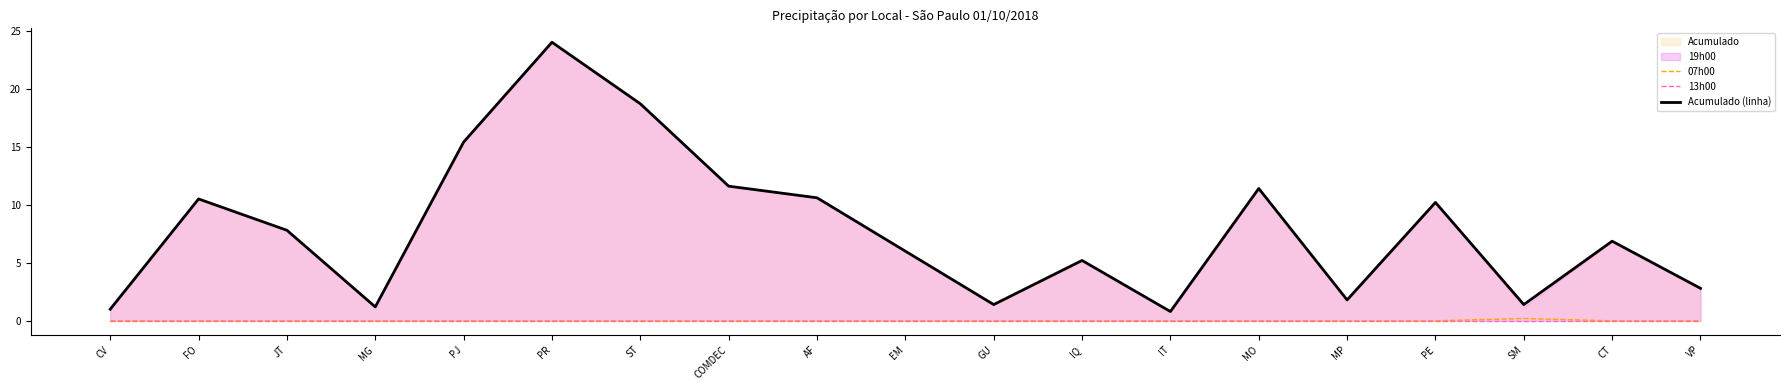

The value of 07h00 at GU is 0.0. True or false?

True